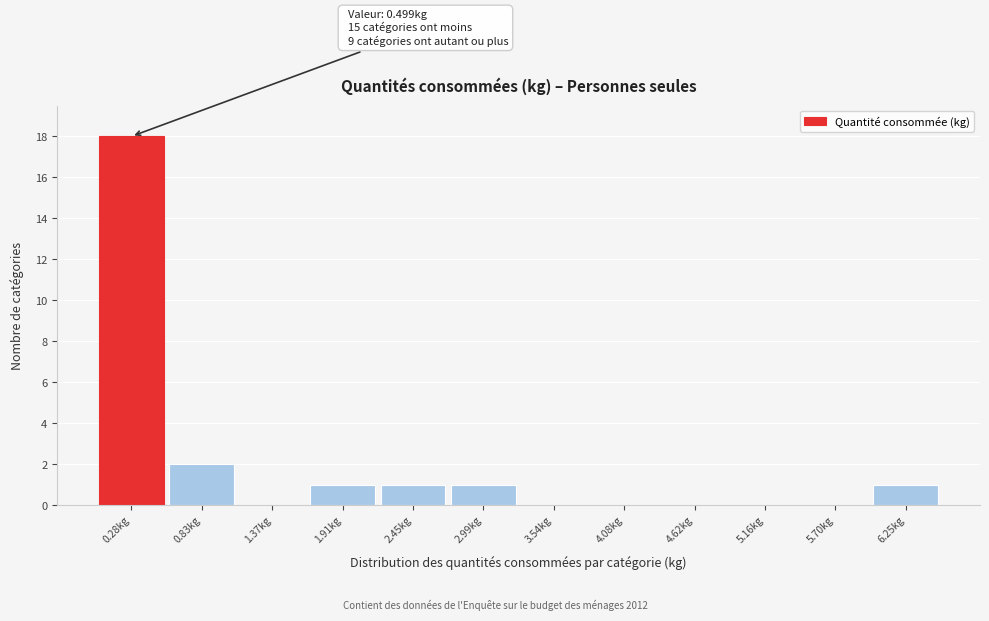

Over which range of the x-axis is the bar tallest?

0.0 to 0.6